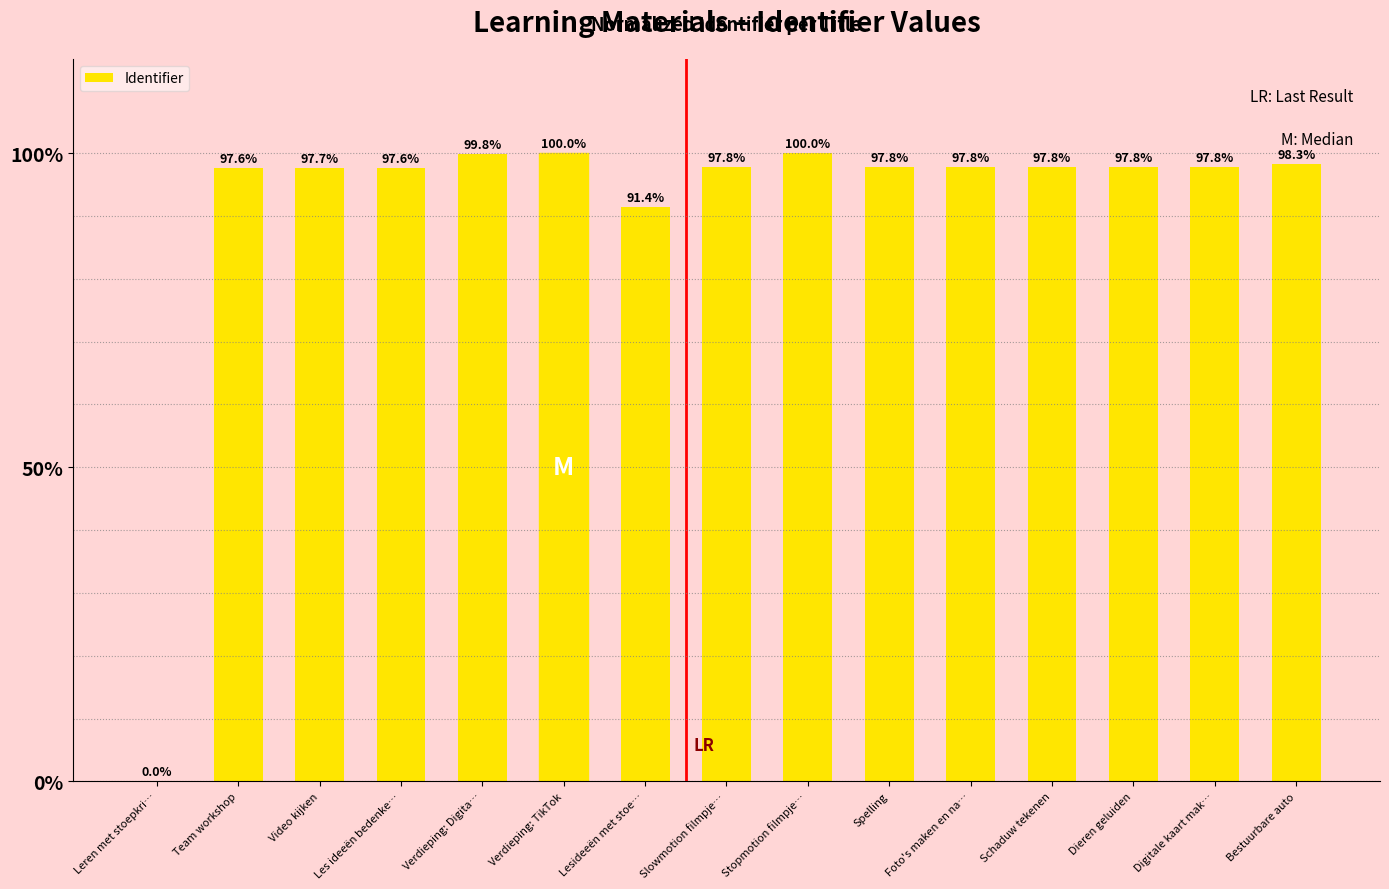

Reading left to right, what are all the values shown in this chart?

Leren met stoepkri…=0.0	Team workshop=97.6	Video kijken=97.7	Les ideeën bedenke…=97.6	Verdieping: Digita…=99.8	Verdieping: TikTok=100.0	Lesideeën met stoe…=91.4	Slowmotion filmpje…=97.8	Stopmotion filmpje…=100.0	Spelling=97.8	Foto's maken en na…=97.8	Schaduw tekenen=97.8	Dieren geluiden=97.8	Digitale kaart mak…=97.8	Bestuurbare auto=98.3